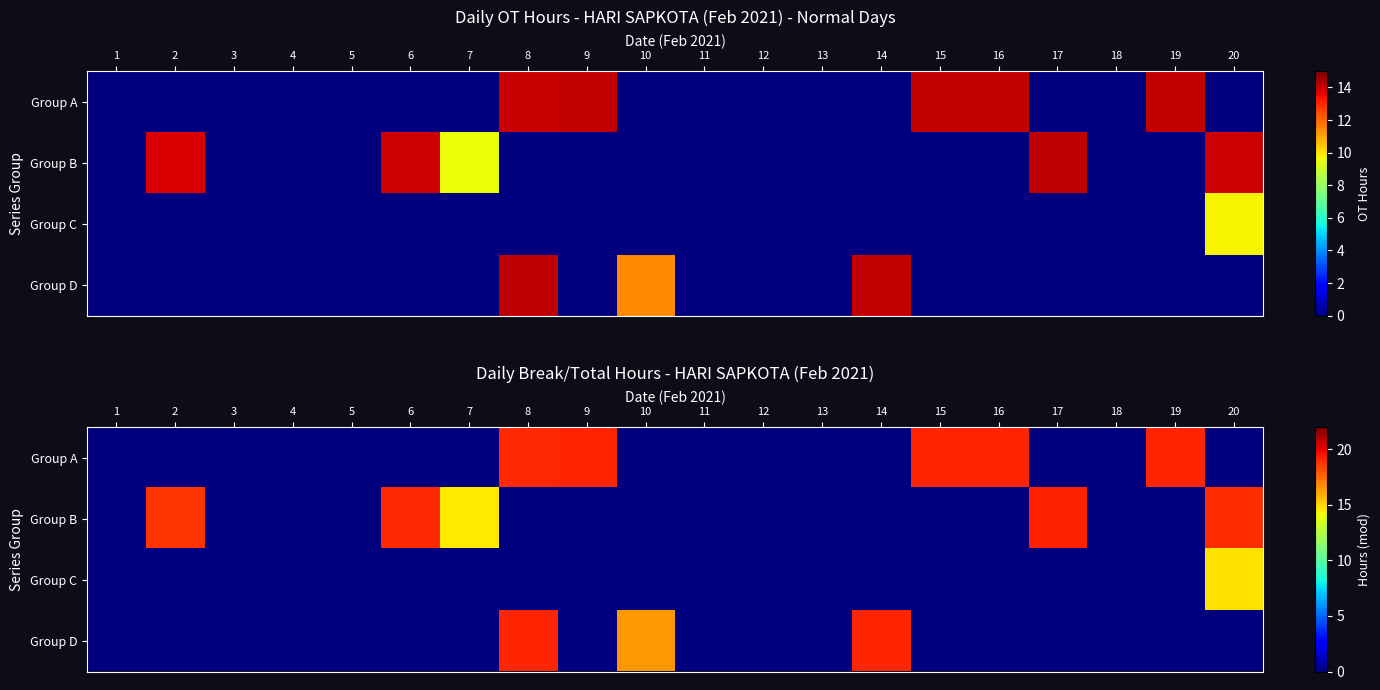

How many data points does each series have?

20